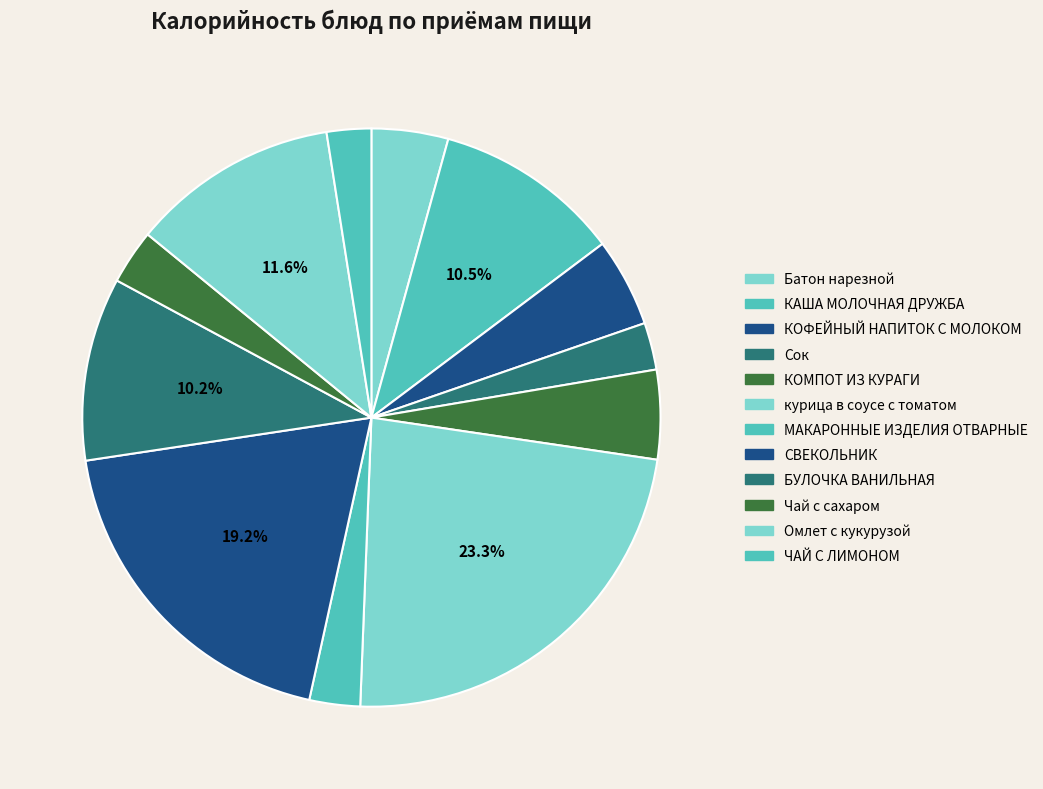

What is the largest slice in the pie chart?

курица в соусе с томатом